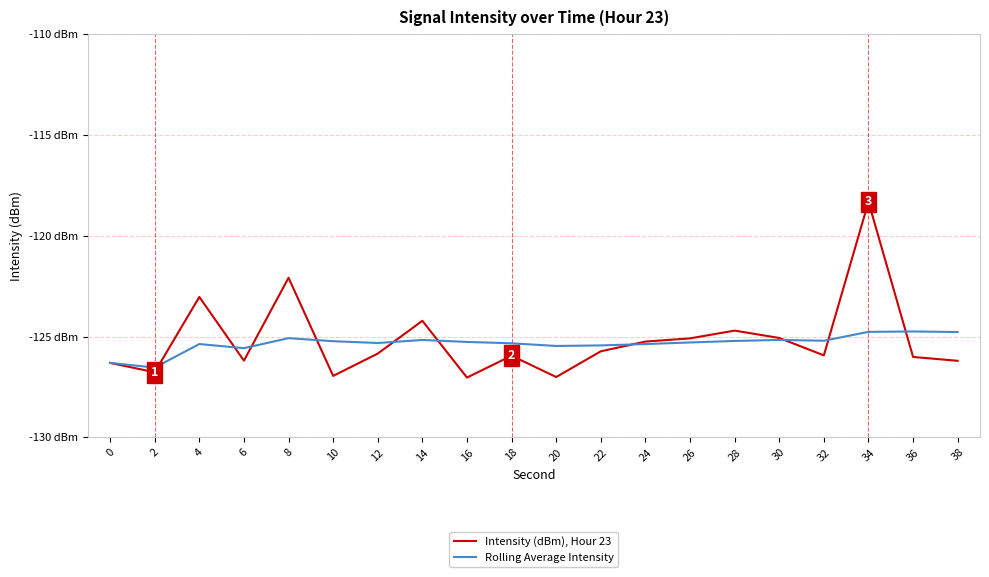

What are all the series names shown in the legend?

Intensity (dBm), Hour 23, Rolling Average Intensity